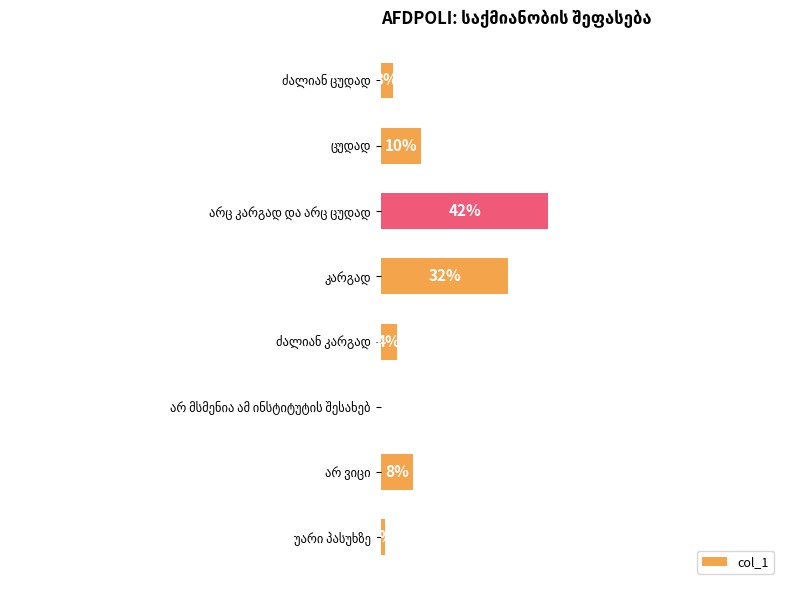

Are the bars horizontal?

Yes